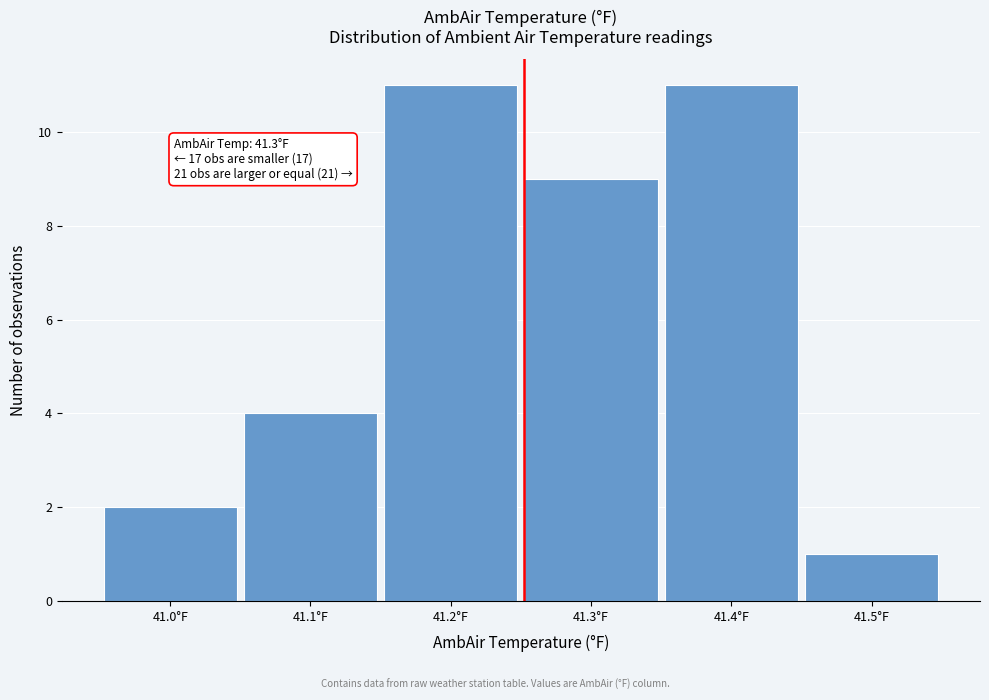

Reading left to right, transcribe all the data shown in this chart.

41.0°F=2	41.1°F=4	41.2°F=11	41.3°F=9	41.4°F=11	41.5°F=1